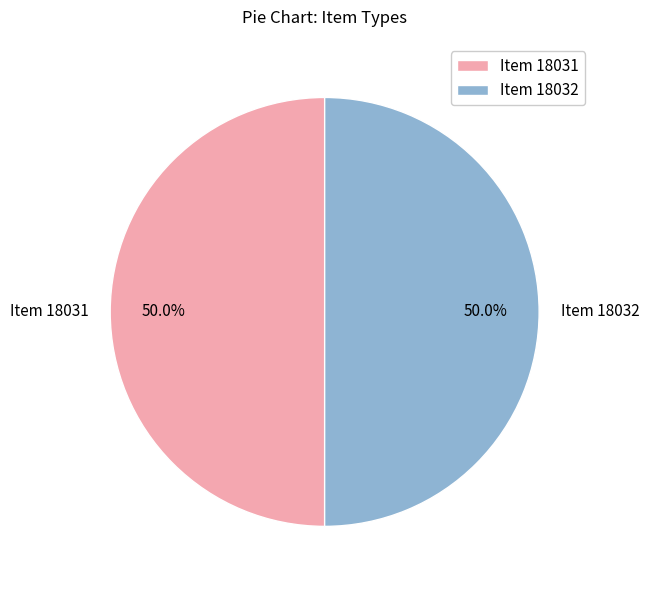

True or false: Item 18031 accounts for 50% of the total.

True